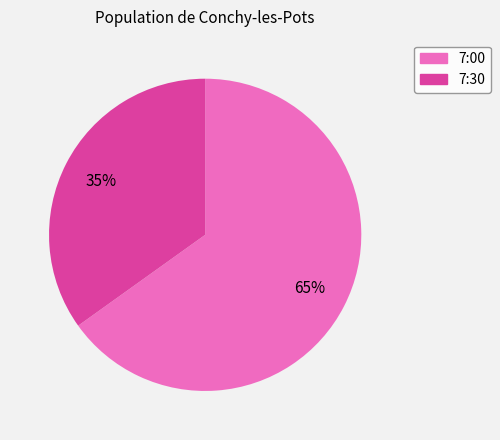

How many slices are in this pie chart?

2